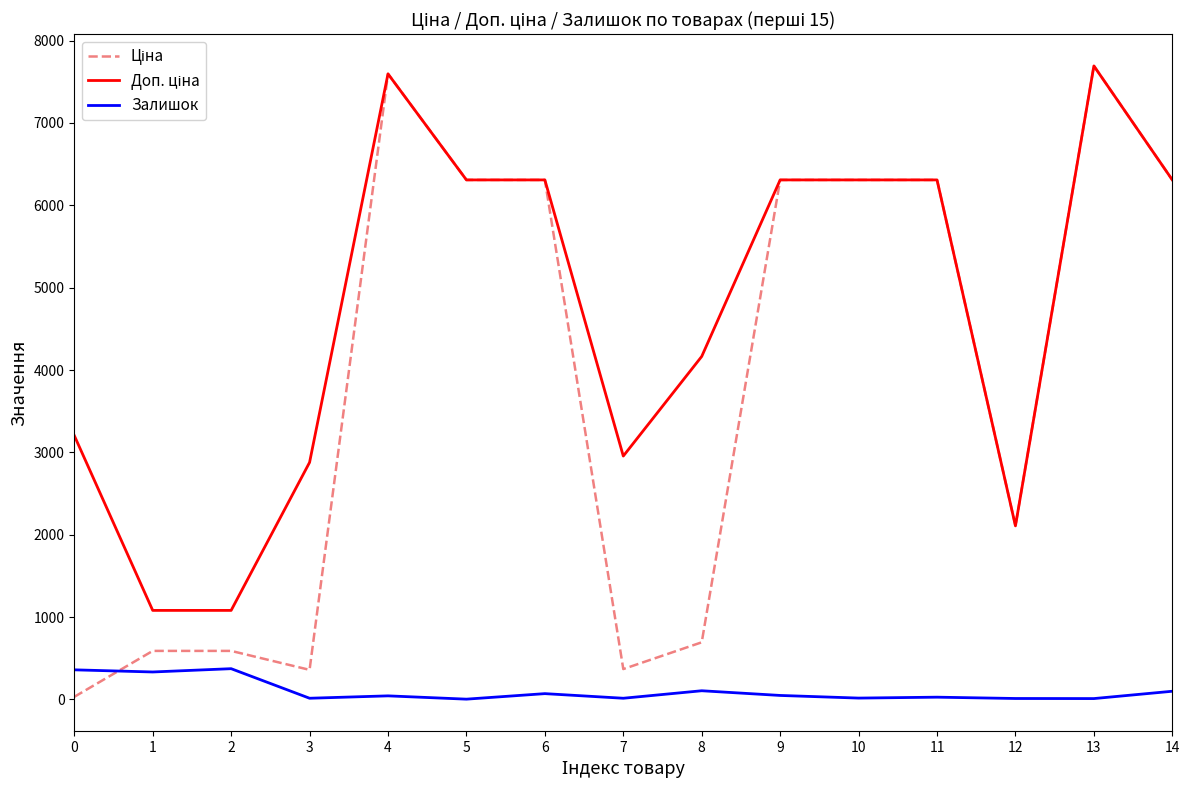

Is this an area chart (filled region under the line)?

No